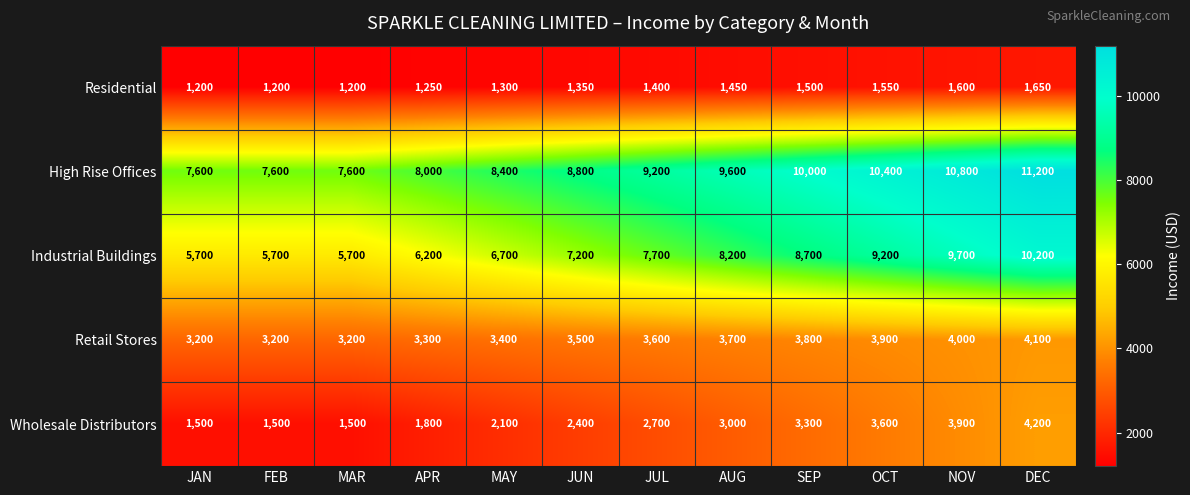

How many data points in Wholesale Distributors are less than 2700?

6